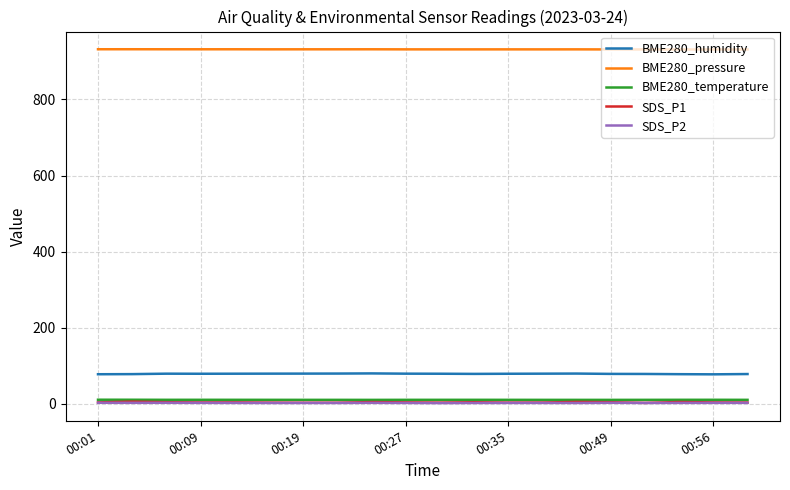

True or false: SDS_P2 and BME280_humidity intersect in this chart.

False